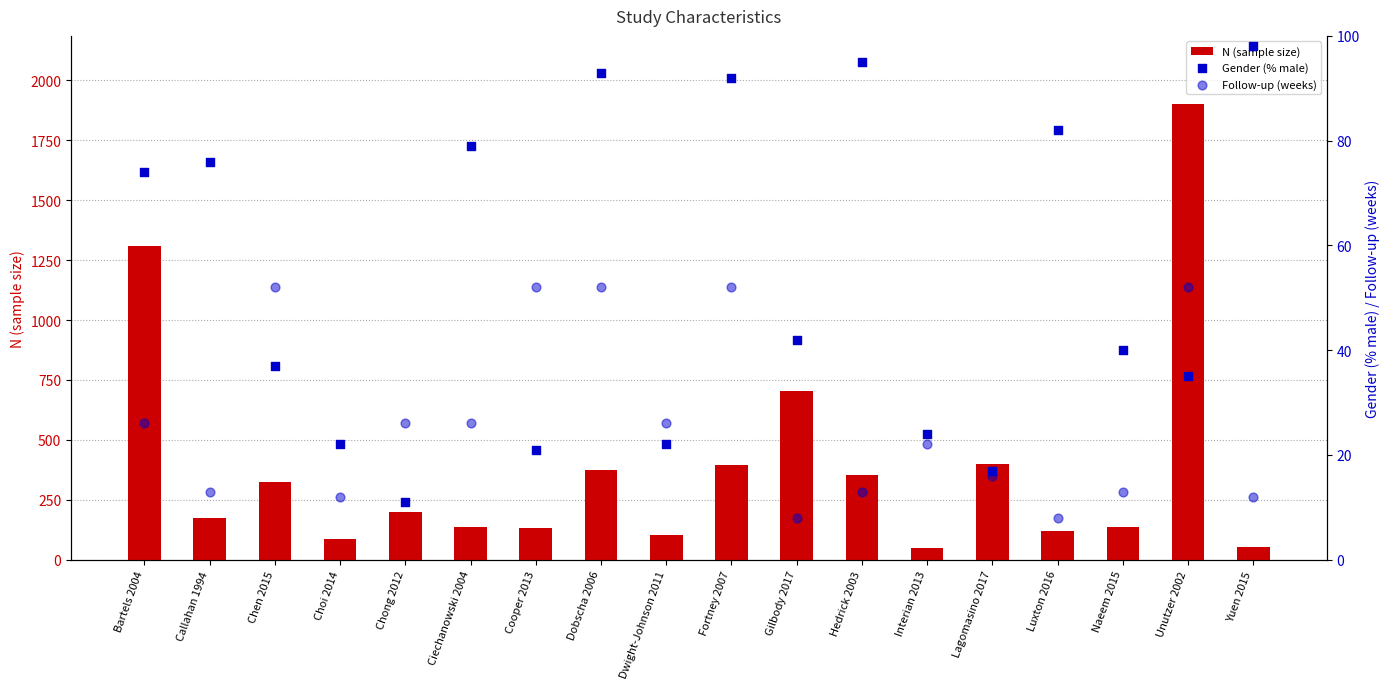

What is the total value across all series at Yuen 2015?

162